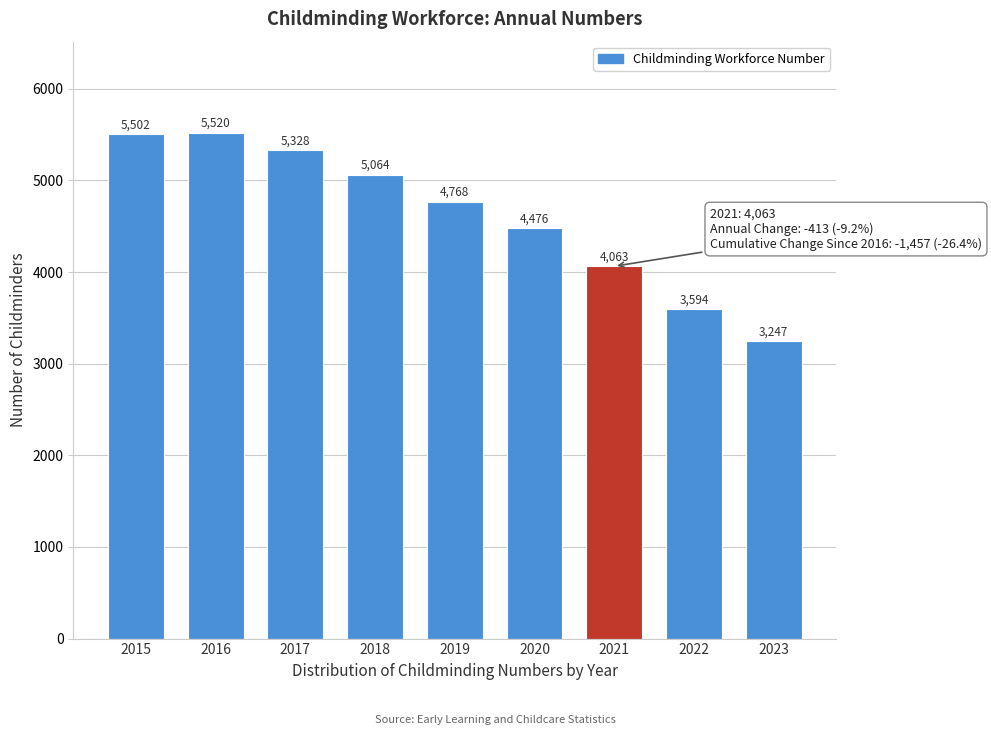

Reading left to right, what are all the values shown in this chart?

5502	5520	5328	5064	4768	4476	4063	3594	3247